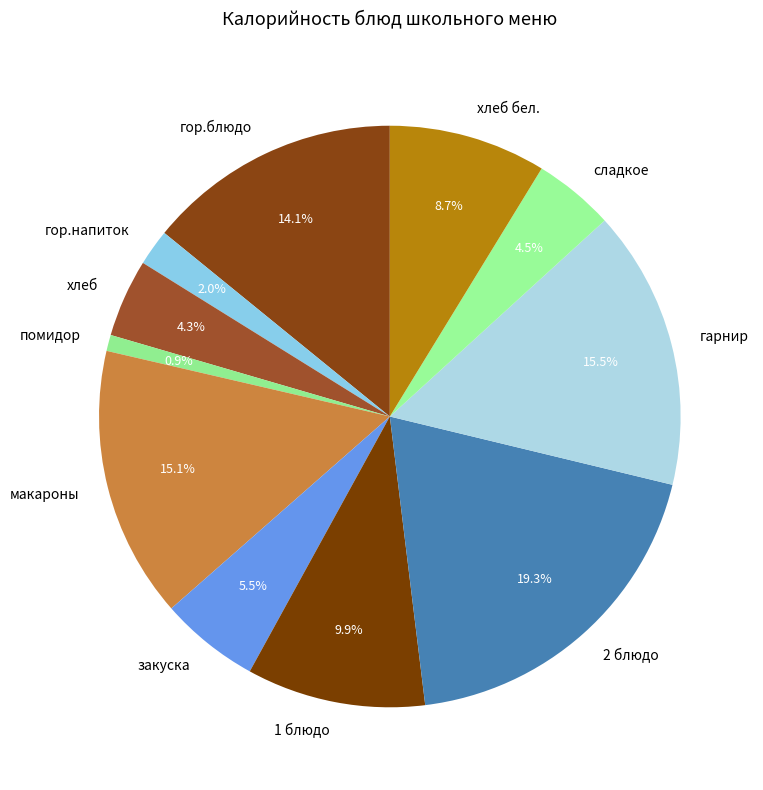

Is there any slice that represents more than half of the pie?

No